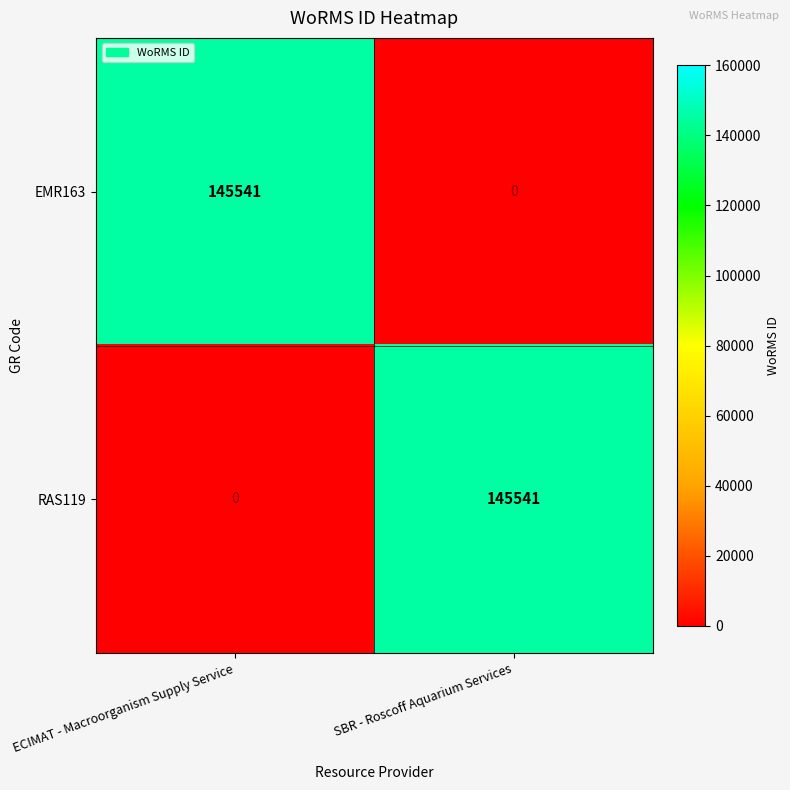

List the labels in order of RAS119 value, largest first.

SBR - Roscoff Aquarium Services, ECIMAT - Macroorganism Supply Service